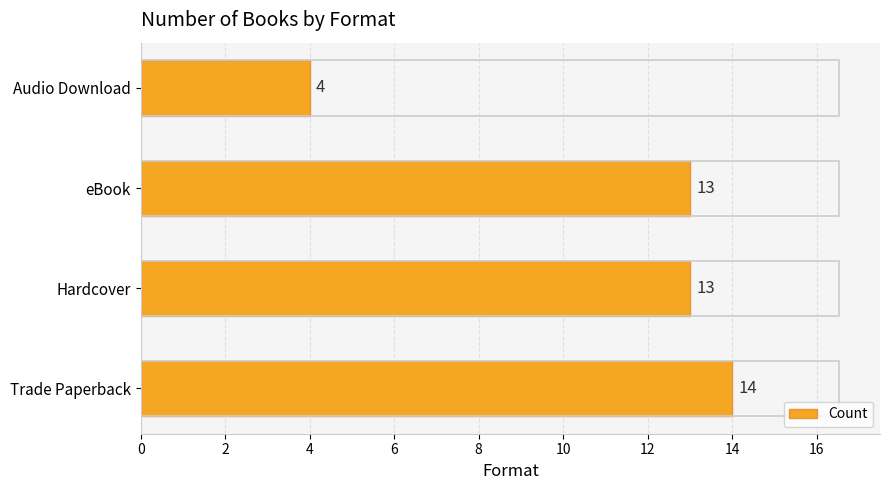

What is the sum of all values?

44